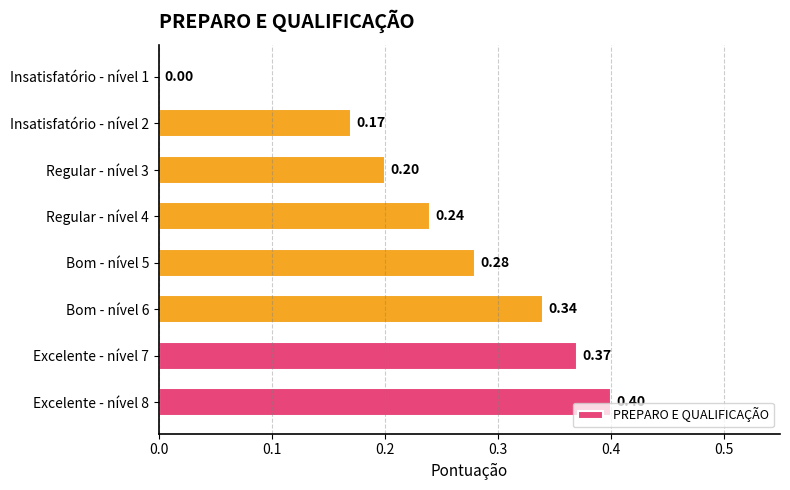

What is the change in value from Bom - nível 6 to Excelente - nível 8?

+0.1